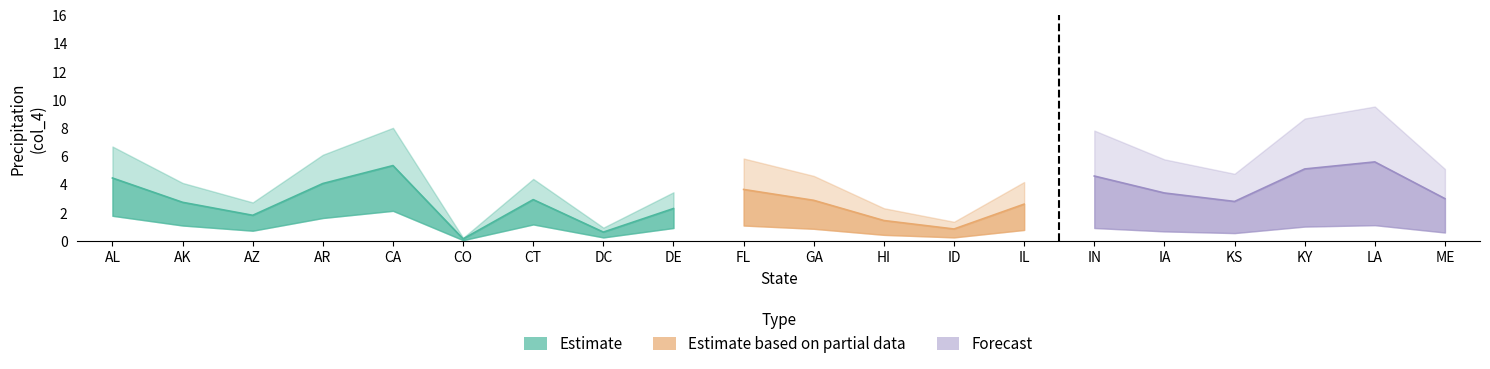

True or false: Estimate based on partial data has a value of 0.6 at ME.

False